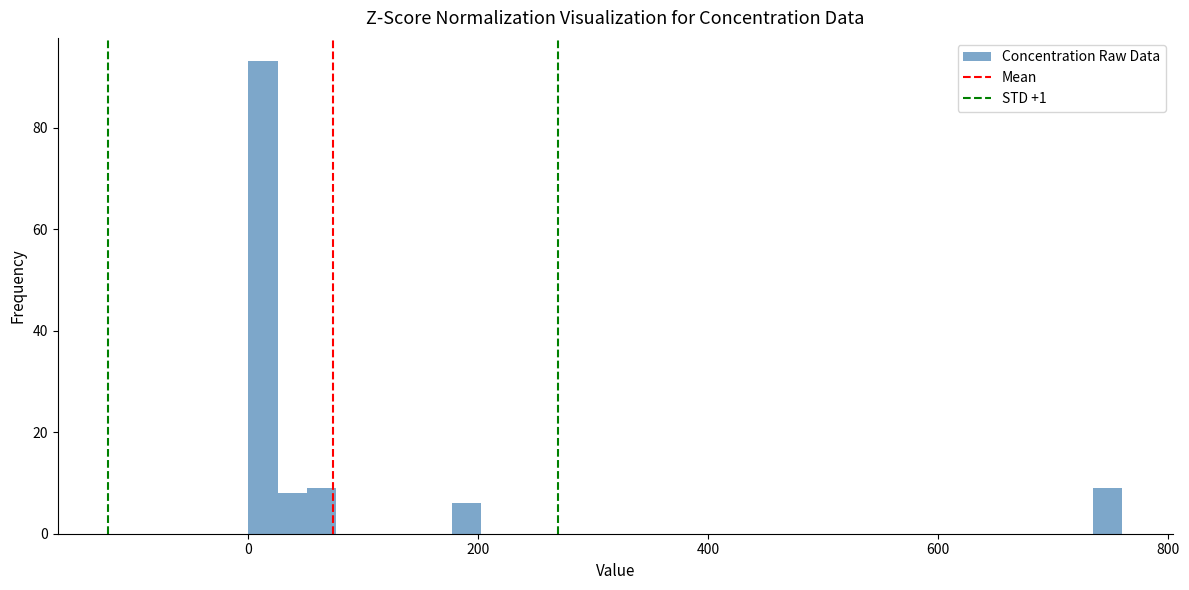

Around what value on the x-axis is the tallest bar? Give the approximate position of its centre, as read against the axis.

20